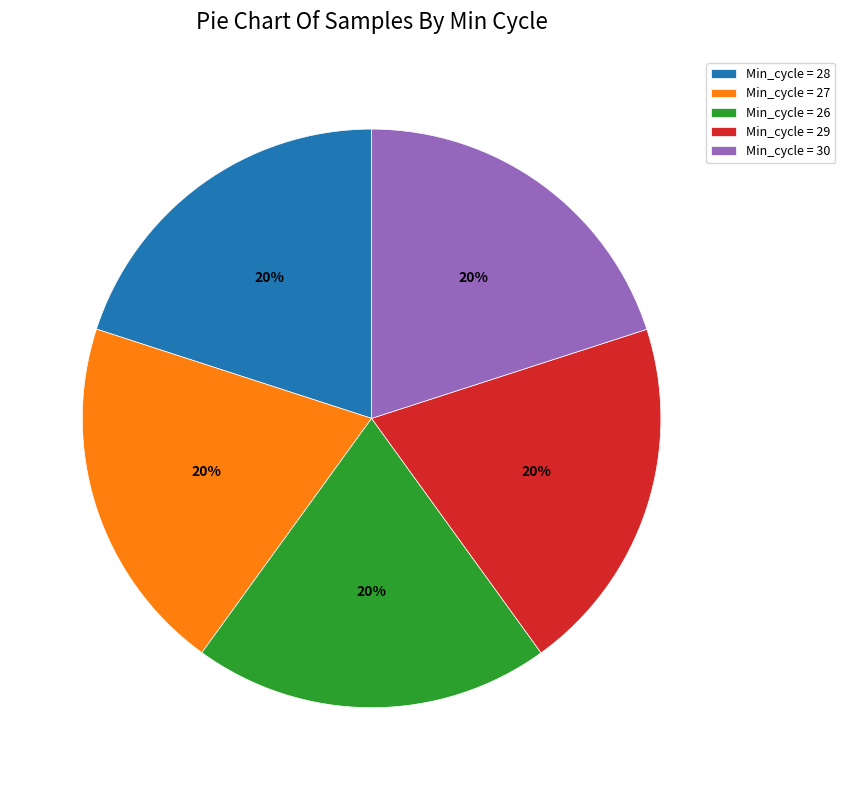

Does Min_cycle = 27 account for over 50% of the chart?

No